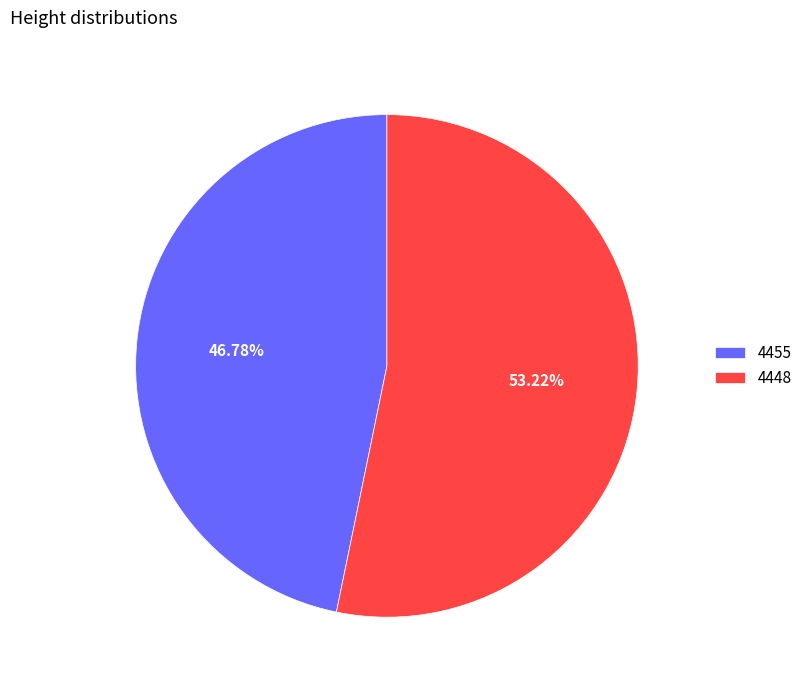

True or false: 4455 accounts for 59% of the total.

False